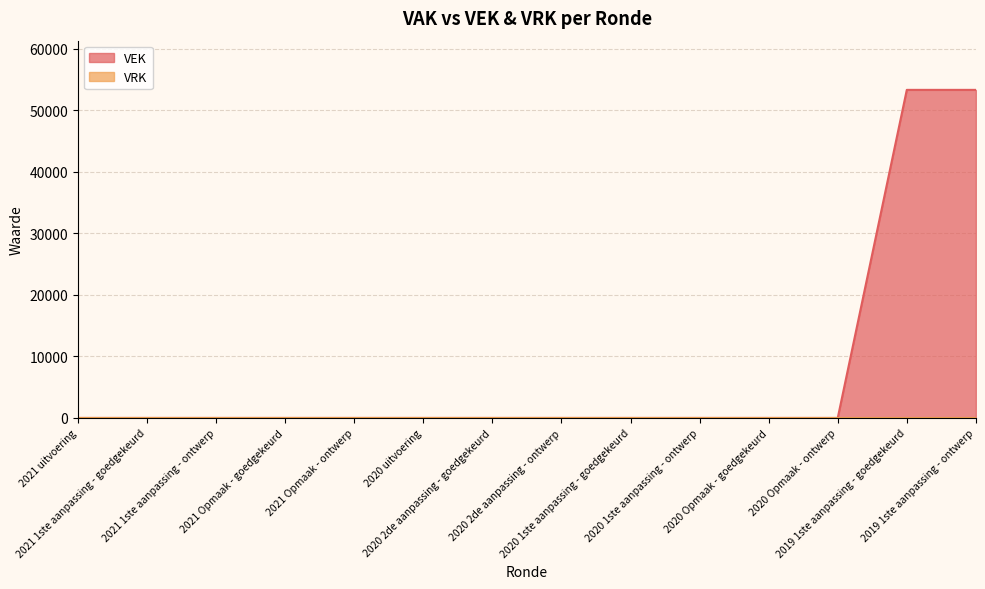

Reading left to right, transcribe all the data shown in this chart.

0	0	0	0	0	0	0	0	0	0	0	0	53300	53300